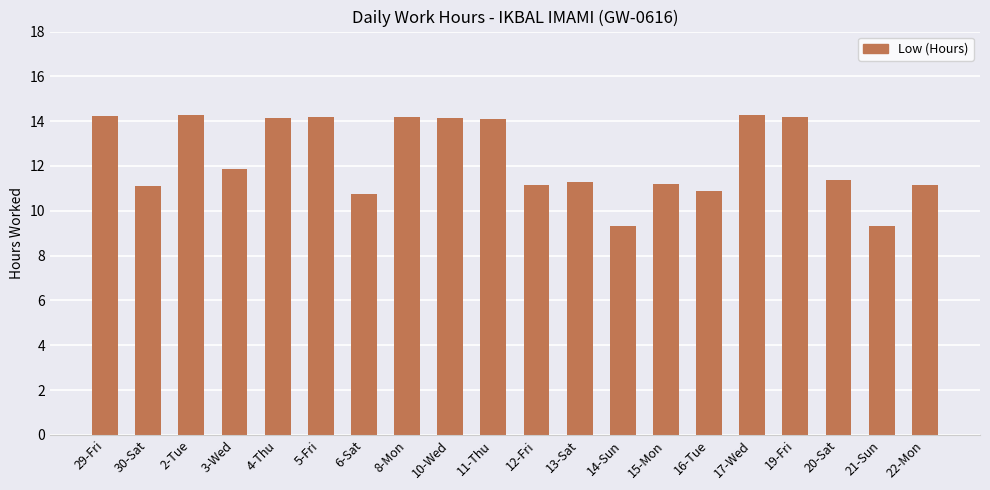

What is the smallest value displayed?

9.3